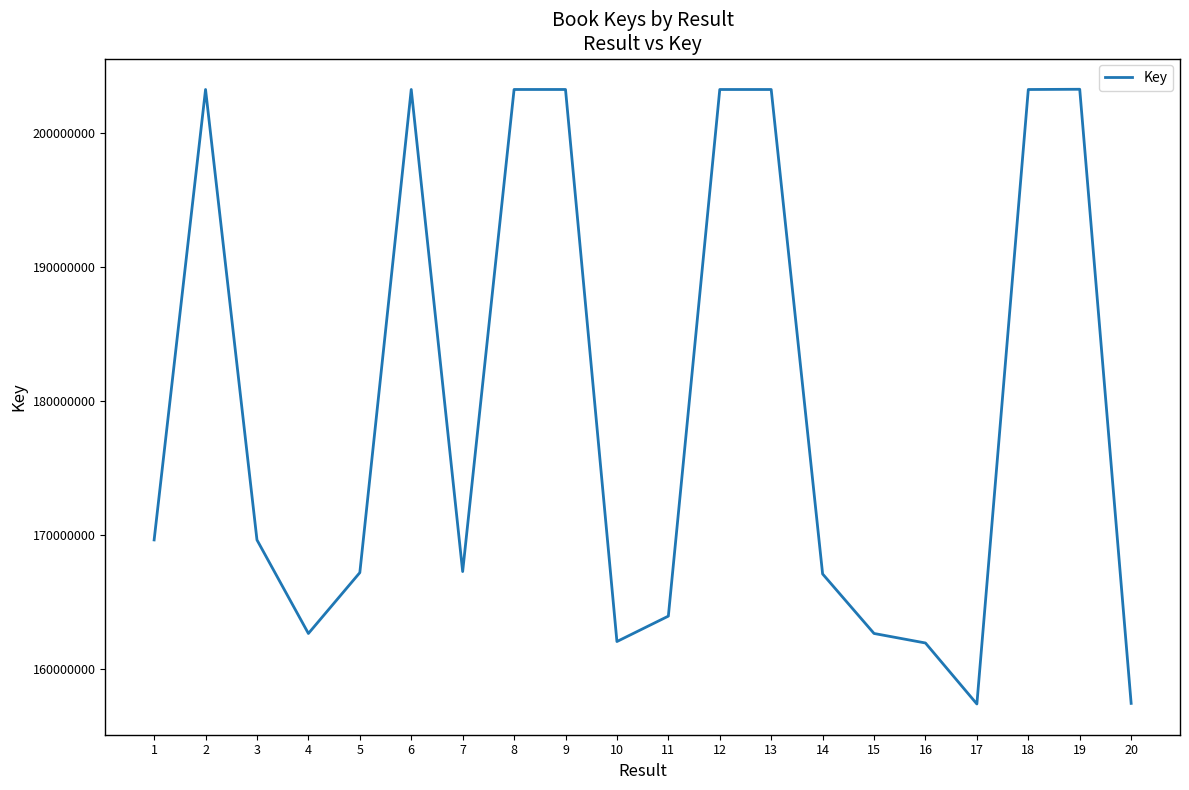

Is it true that the value at 1 is 169666295?

True